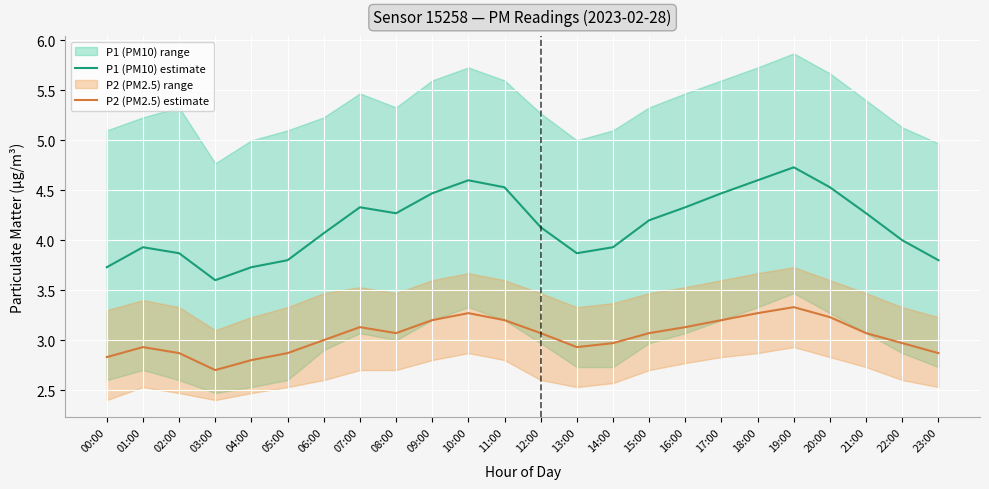

True or false: P2 (PM2.5) estimate and P1 (PM10) estimate cross at least once.

False